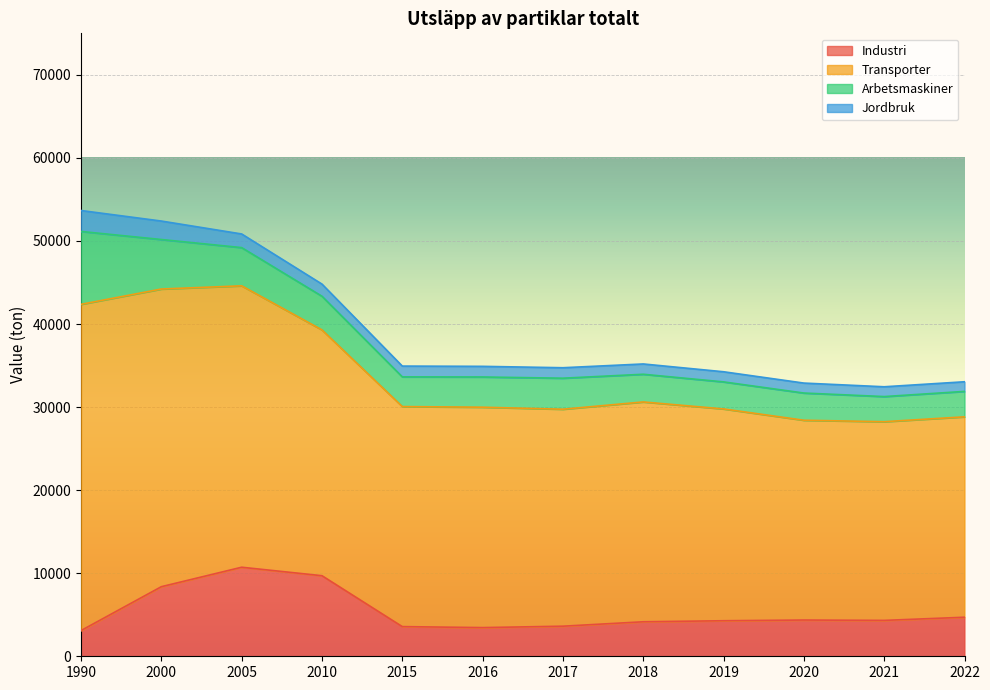

True or false: Jordbruk has more than 0 interior local peaks.

False